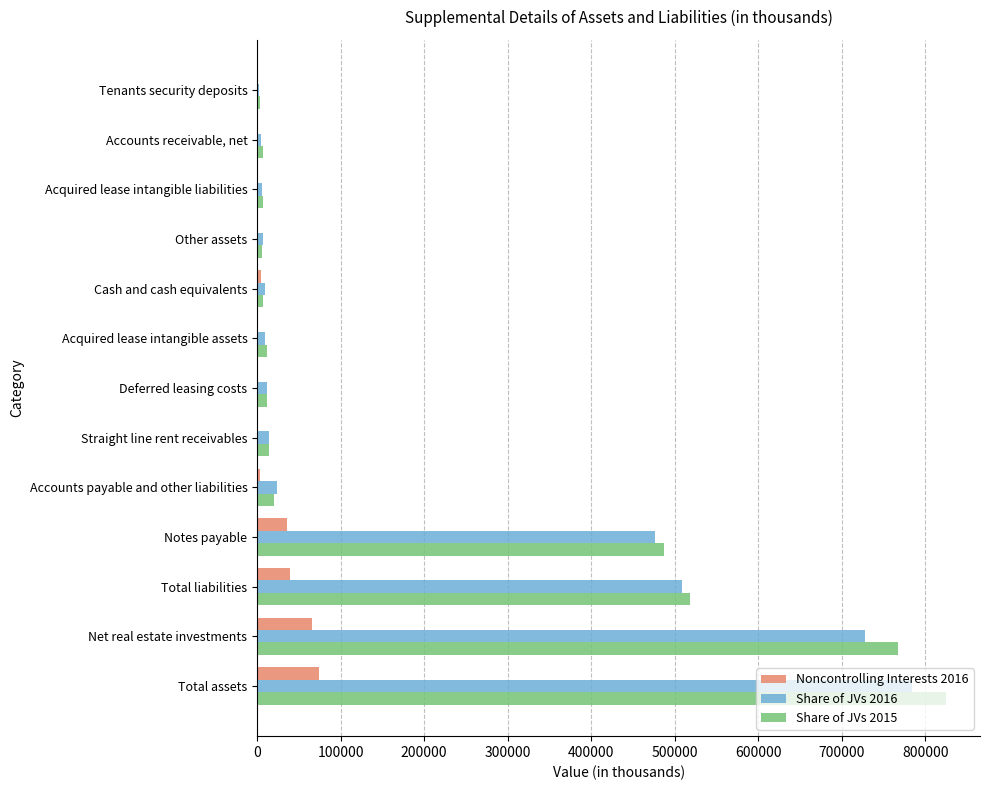

Which series has the widest spread of values?

Share of JVs 2015